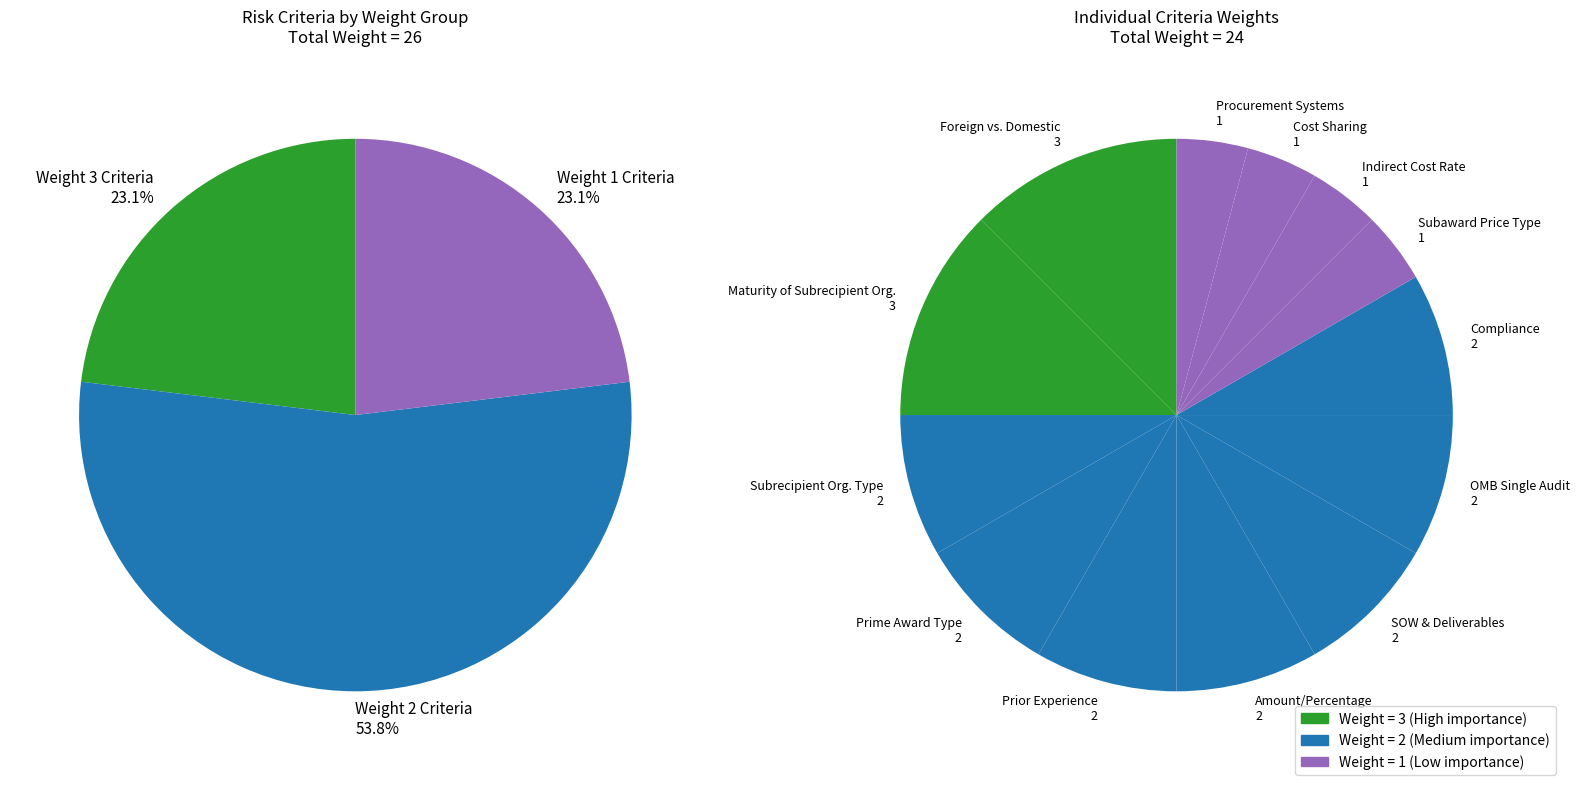

What percentage is the Subaward Price Type slice, to the nearest percent?

4%